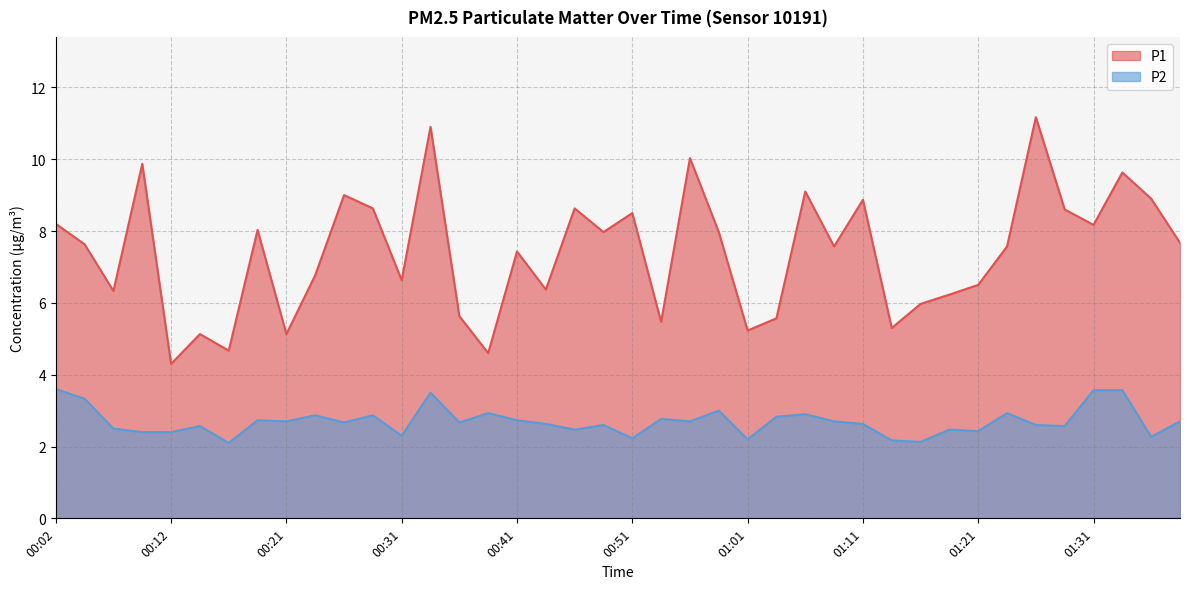

What is the average value of the P1 series?

7.4